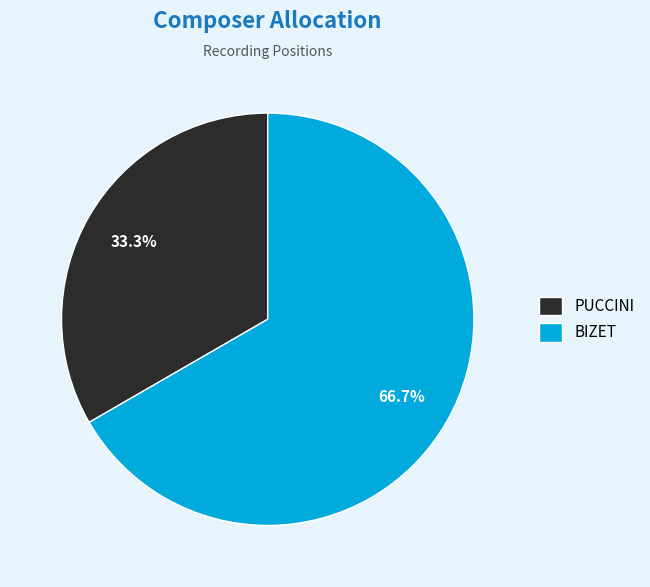

Which category has the biggest portion of the pie?

BIZET